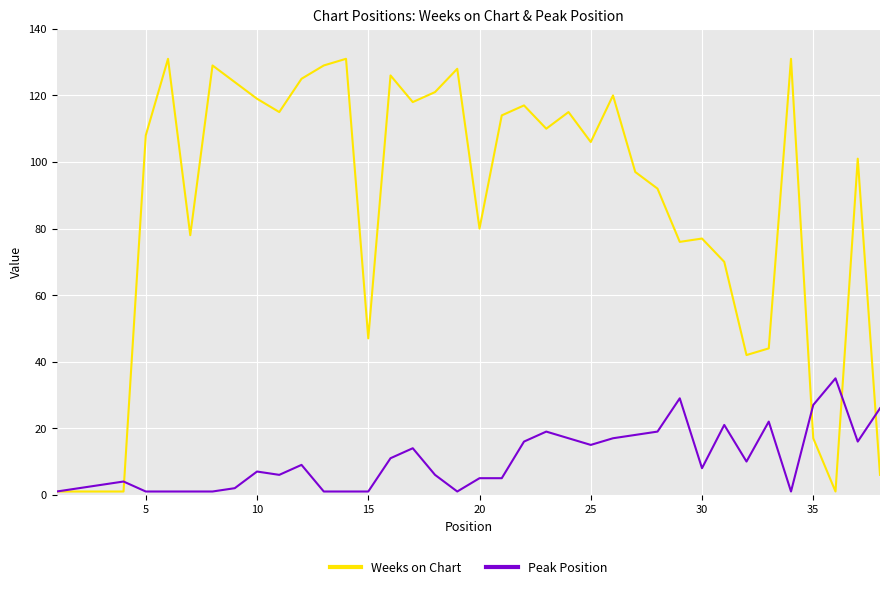

Rank the series by their maximum value, from highest to lowest.

Weeks on Chart, Peak Position